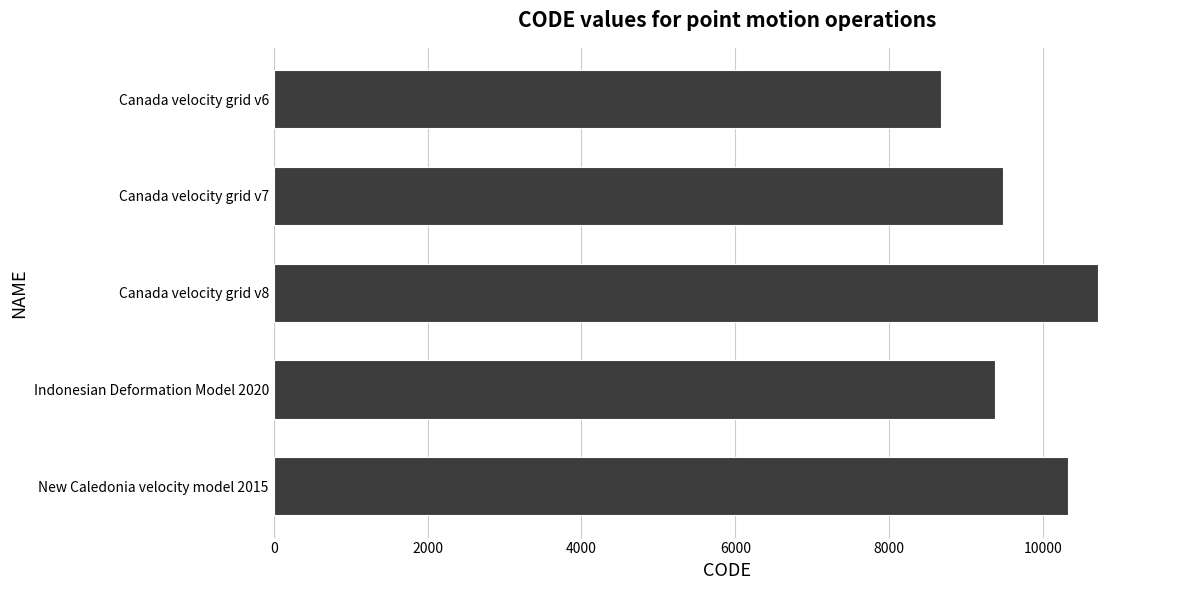

What is the ratio of the value at Canada velocity grid v8 to the value at Indonesian Deformation Model 2020?

1.1